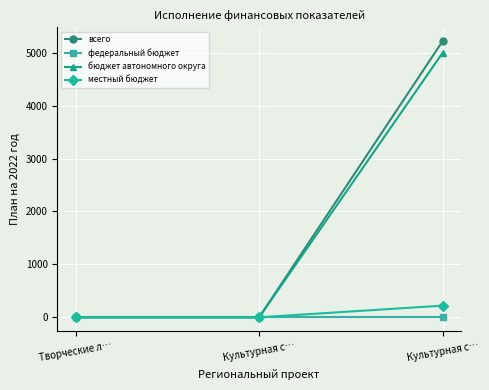

How many values in the всего series exceed 0?

1